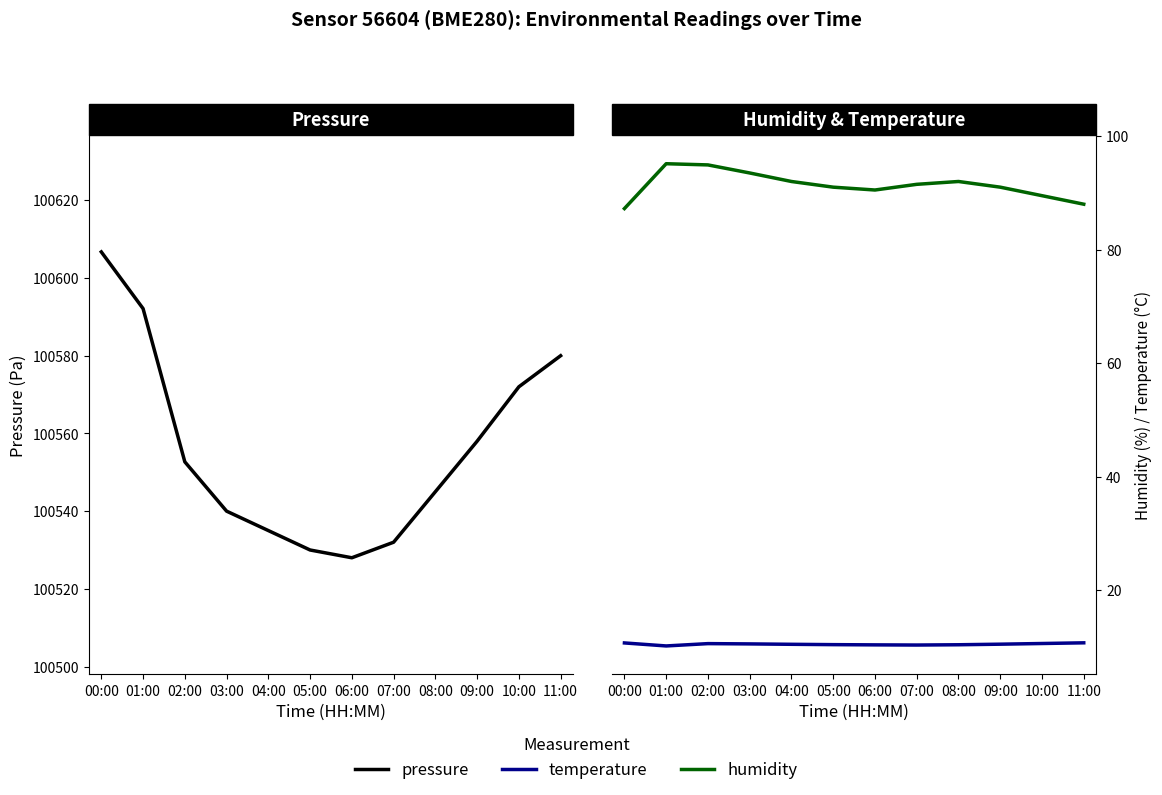

In pressure, how many points are lower than both neighbors (excluding endpoints)?

1